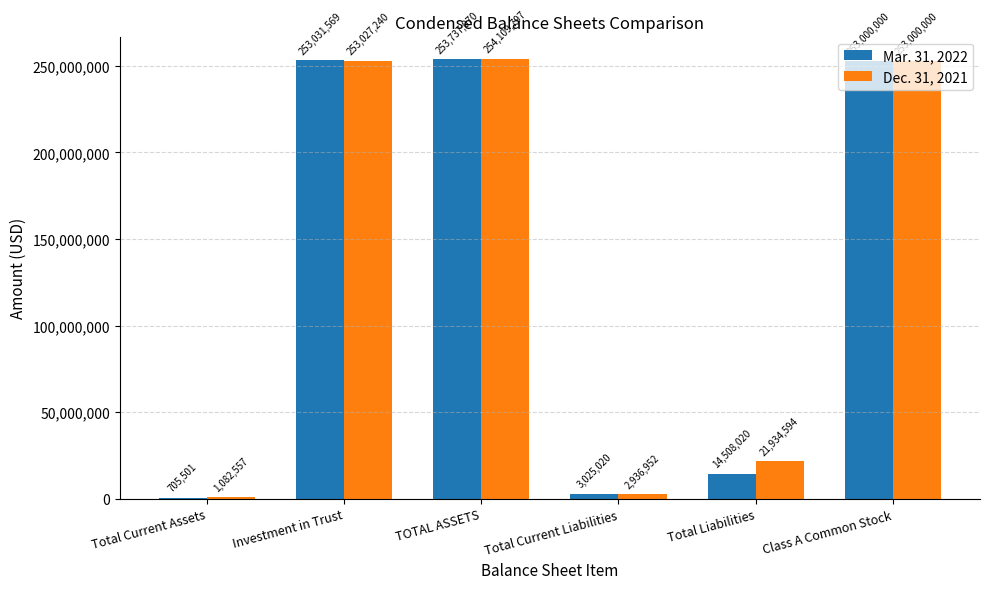

What is the sum of all Dec. 31, 2021 values?

786091140